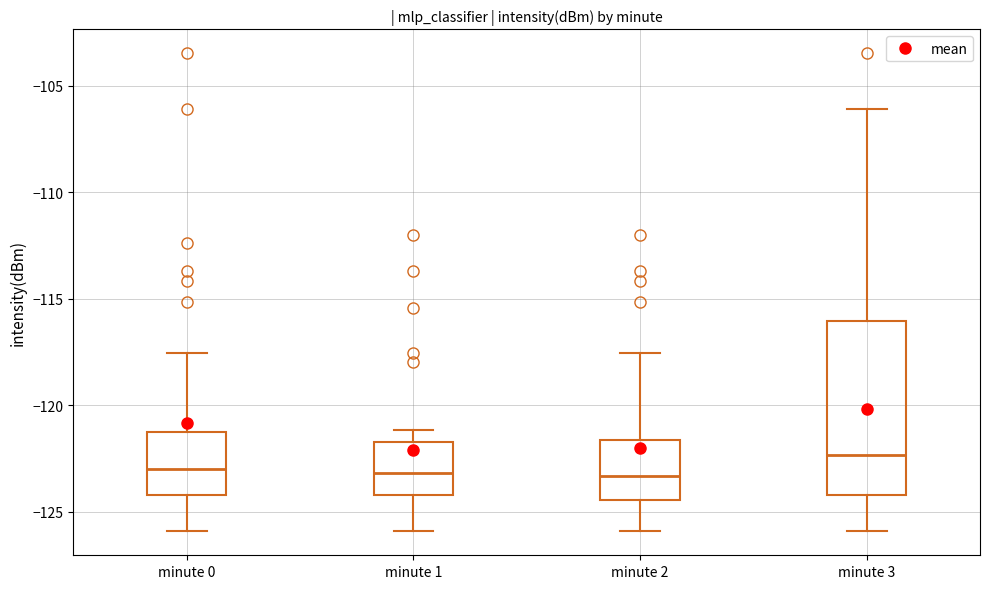

Which box is the tallest, from its lower edge to its upper edge?

minute 3